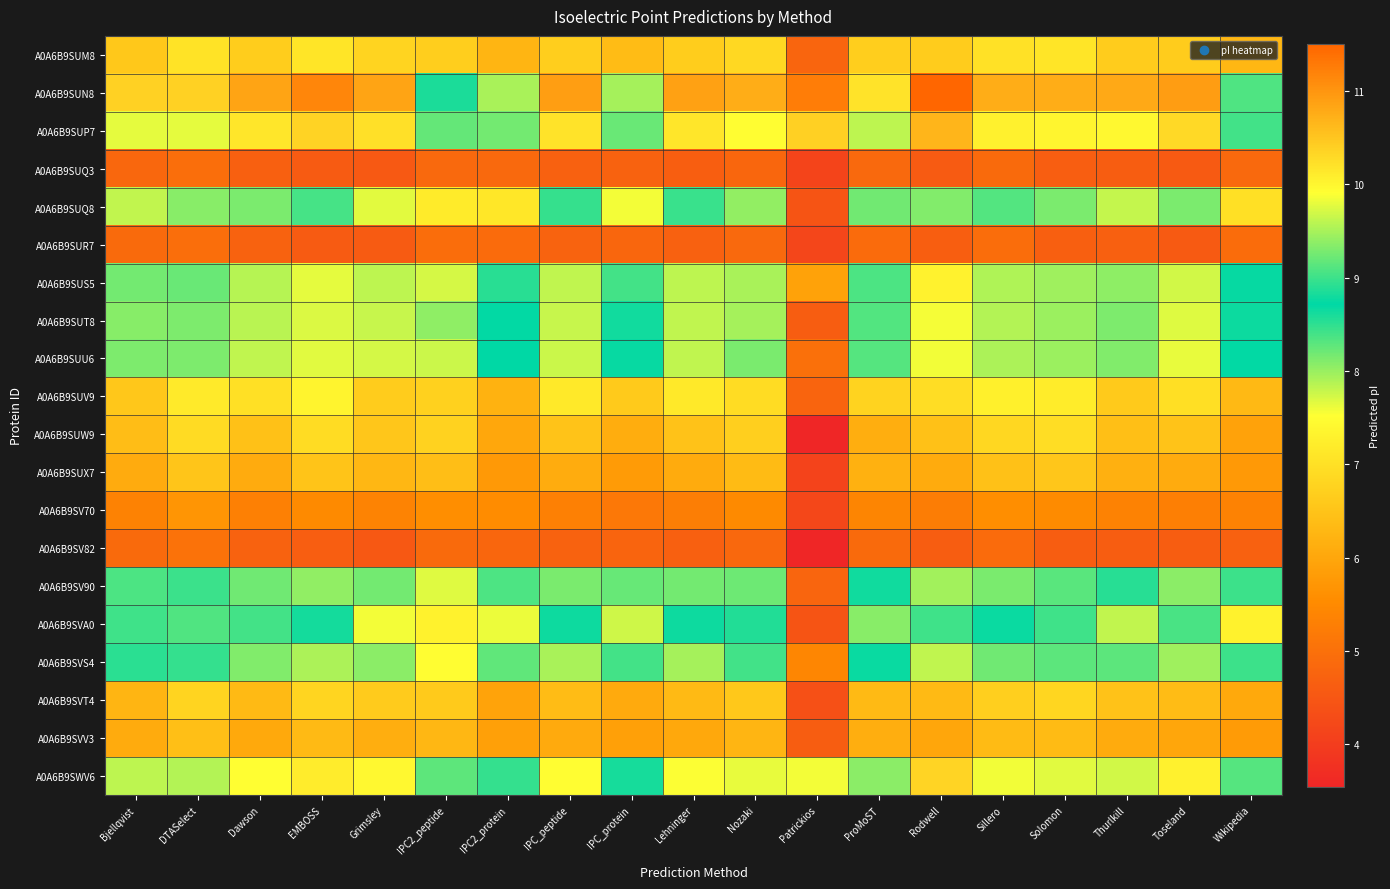

List the series in order of their peak value, highest first.

A0A6B9SUN8, A0A6B9SUP7, A0A6B9SWV6, A0A6B9SUS5, A0A6B9SUT8, A0A6B9SUU6, A0A6B9SVS4, A0A6B9SV90, A0A6B9SVA0, A0A6B9SUQ8, A0A6B9SUV9, A0A6B9SUM8, A0A6B9SUW9, A0A6B9SVT4, A0A6B9SUX7, A0A6B9SVV3, A0A6B9SV70, A0A6B9SV82, A0A6B9SUQ3, A0A6B9SUR7